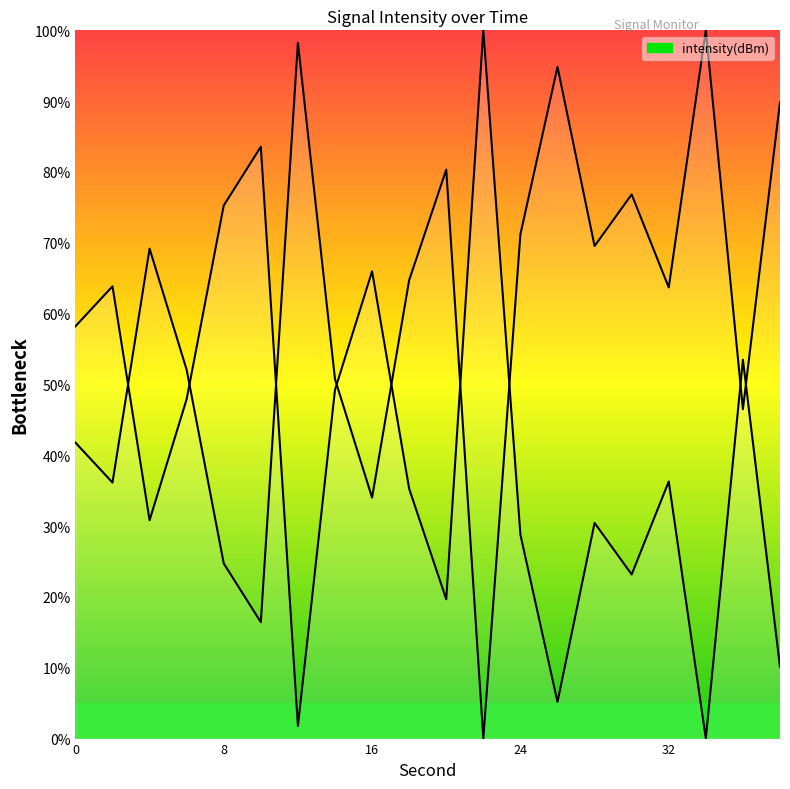

How many values are above zero?

19